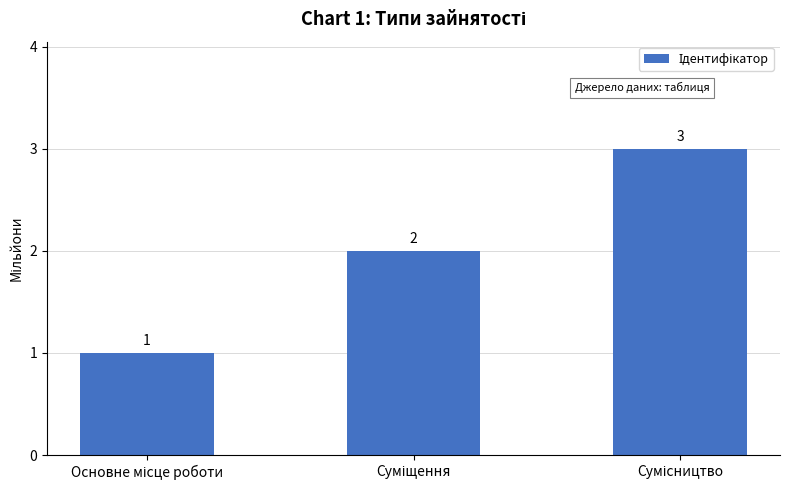

What is the sum of all values?

6